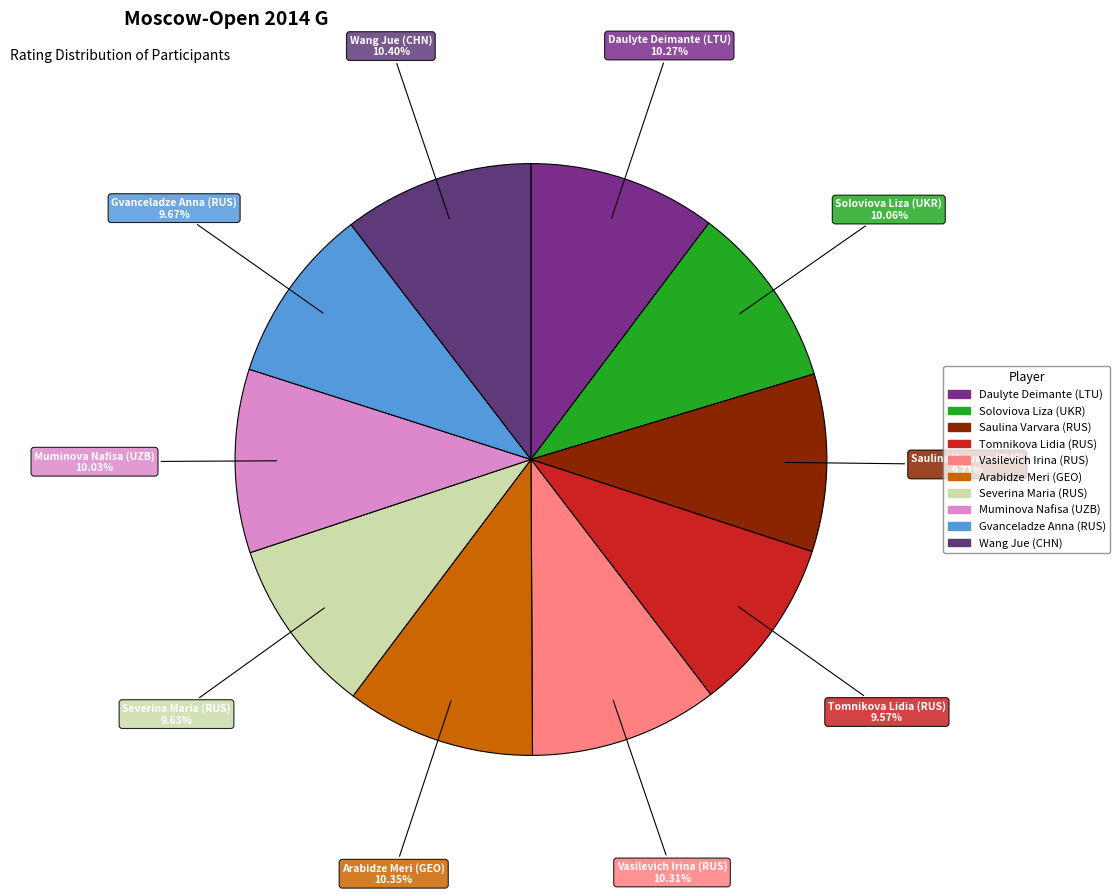

Count the number of slices in the pie.

10